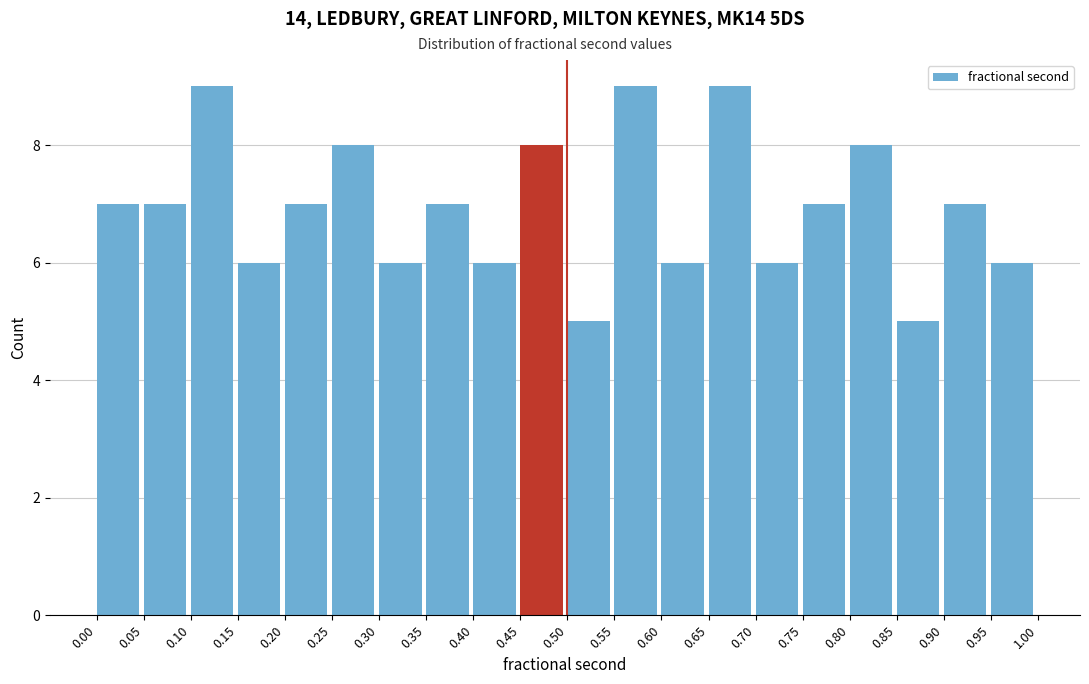

How tall is the bar that spans 0.55 to 0.60 on the x-axis? The values are not printed on the chart, so give them approximately, as read against the axis.

9